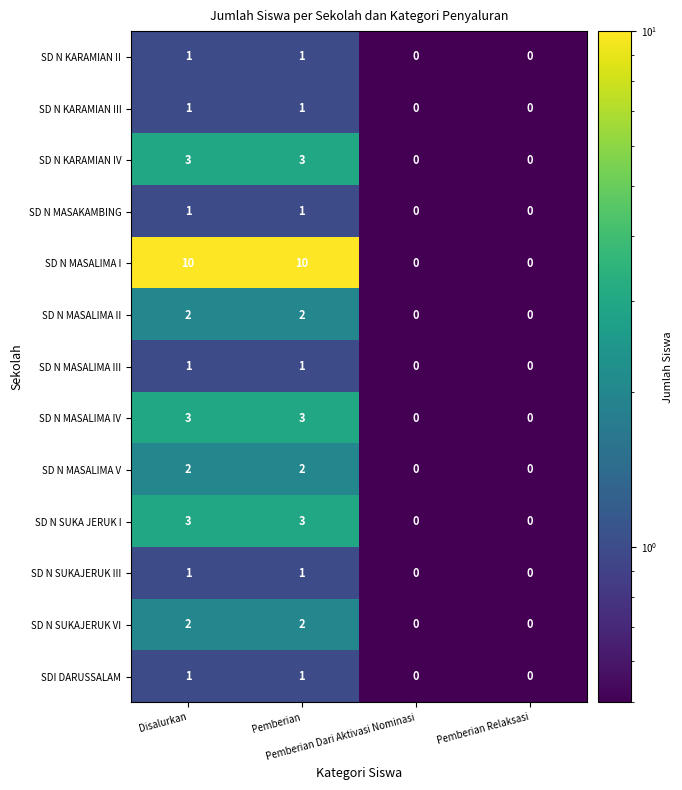

How many SD N MASALIMA III values are between 0 and 1?

4